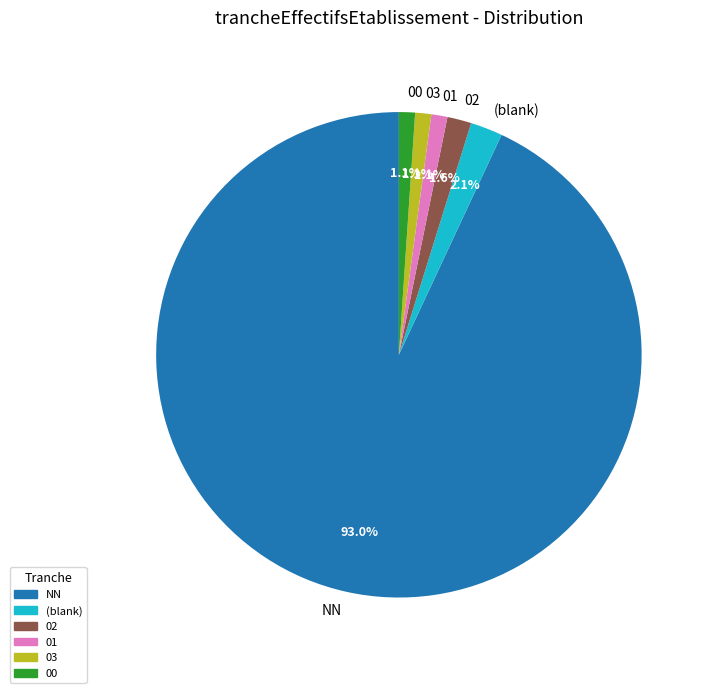

To the nearest percent, what portion does NN represent?

93%